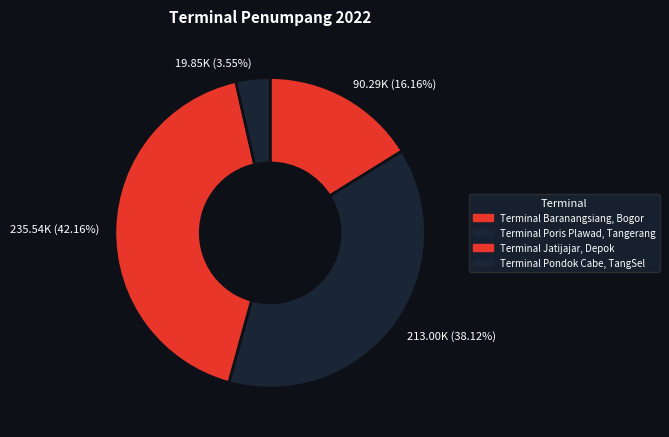

Between Terminal Pondok Cabe, TangSel and Terminal Poris Plawad, Tangerang, which is larger?

Terminal Poris Plawad, Tangerang